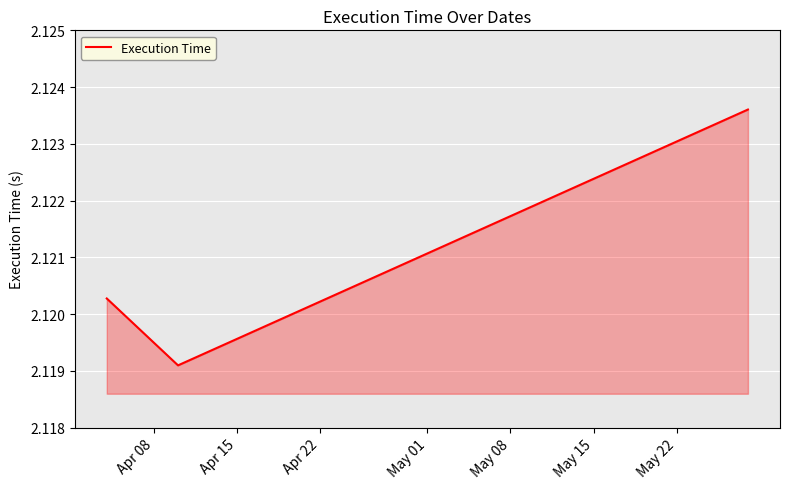

What is the sum of all values?

6.4